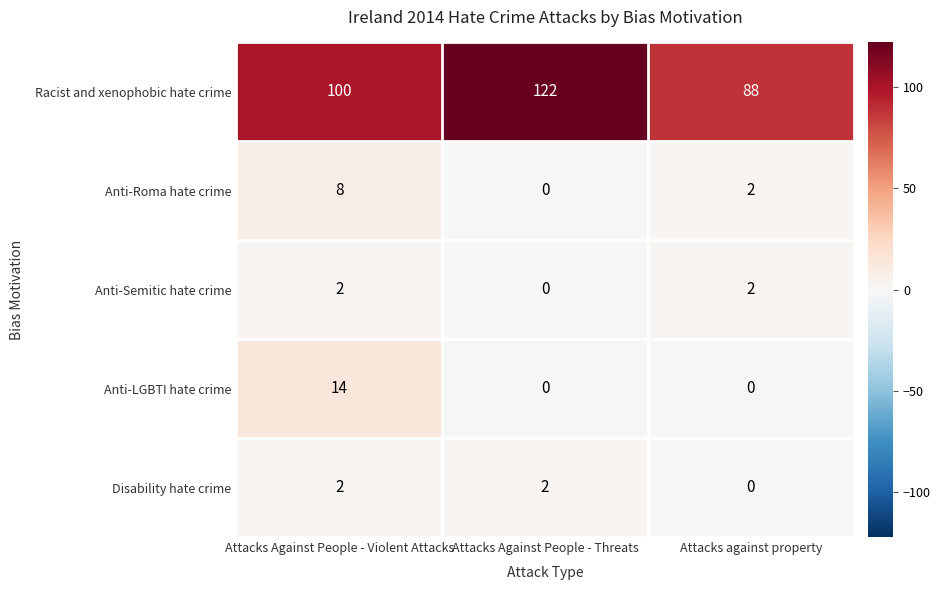

Reading right to left, extract all data points from this chart.

Racist and xenophobic hate crime: Attacks against property=88	Attacks Against People - Threats=122	Attacks Against People - Violent Attacks=100
Anti-Roma hate crime: Attacks against property=2	Attacks Against People - Threats=0	Attacks Against People - Violent Attacks=8
Anti-Semitic hate crime: Attacks against property=2	Attacks Against People - Threats=0	Attacks Against People - Violent Attacks=2
Anti-LGBTI hate crime: Attacks against property=0	Attacks Against People - Threats=0	Attacks Against People - Violent Attacks=14
Disability hate crime: Attacks against property=0	Attacks Against People - Threats=2	Attacks Against People - Violent Attacks=2